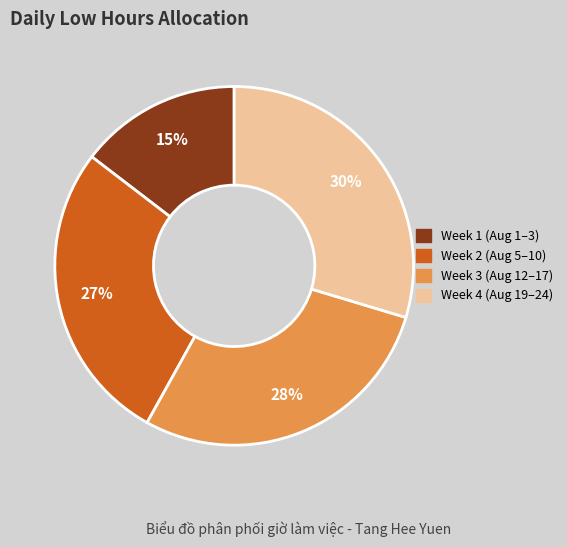

To the nearest percent, what is the difference between the largest and smallest slice percentages?

15%